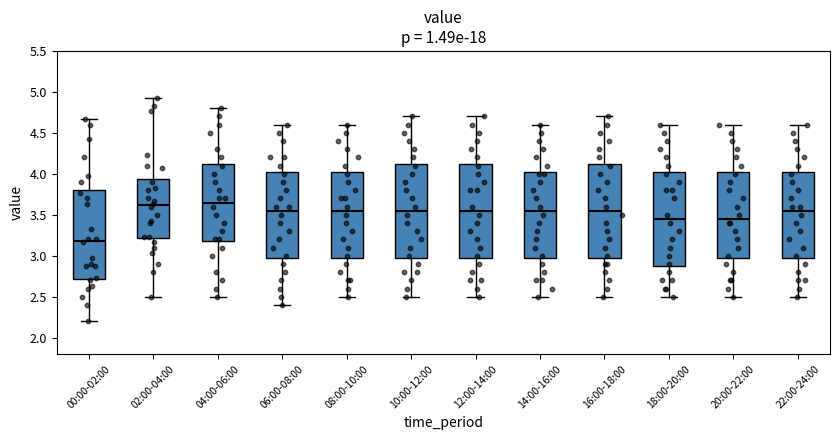

Where does the upper whisker of the box for 18:00-20:00 end on the y-axis? The values are not printed on the chart, so give them approximately, as read against the axis.

4.60